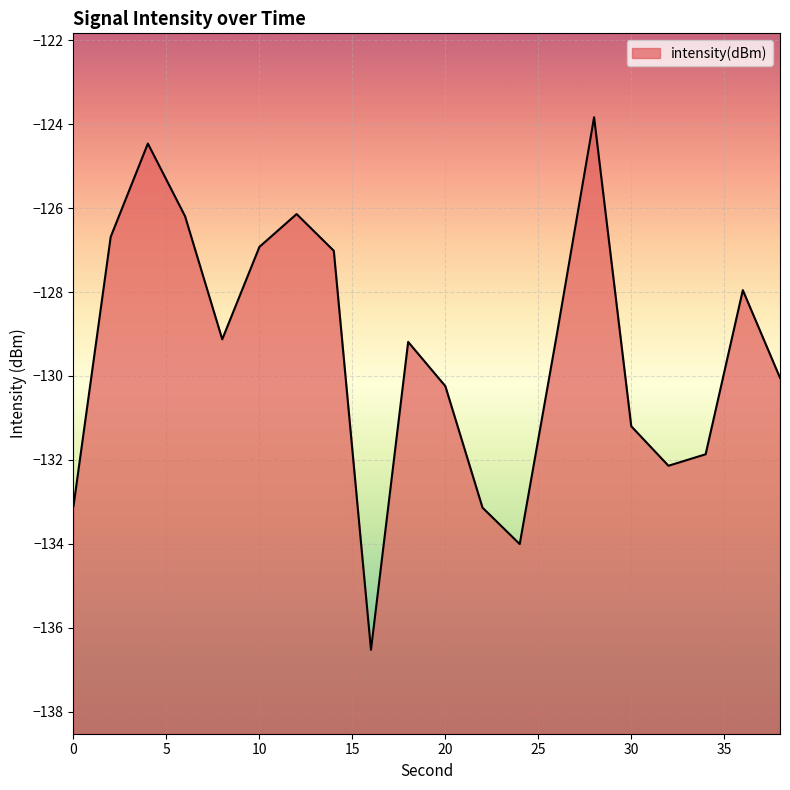

Which category has the highest value across all series?

28